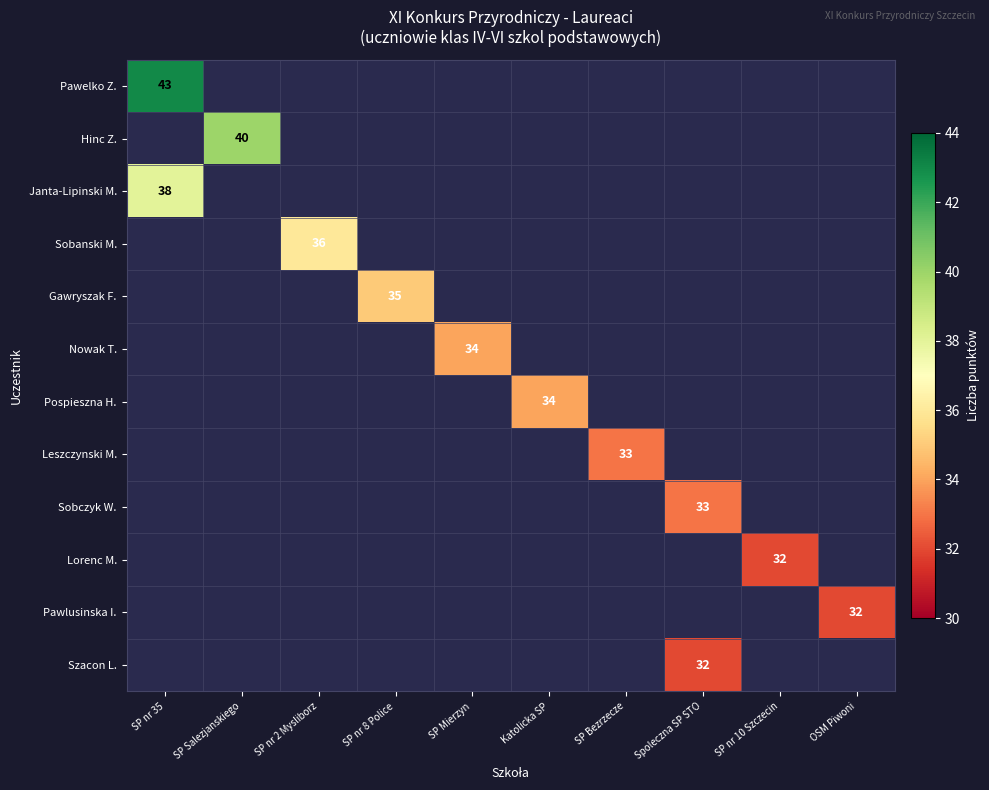

The value of Lorenc M. at SP nr 10 Szczecin is 32. True or false?

True